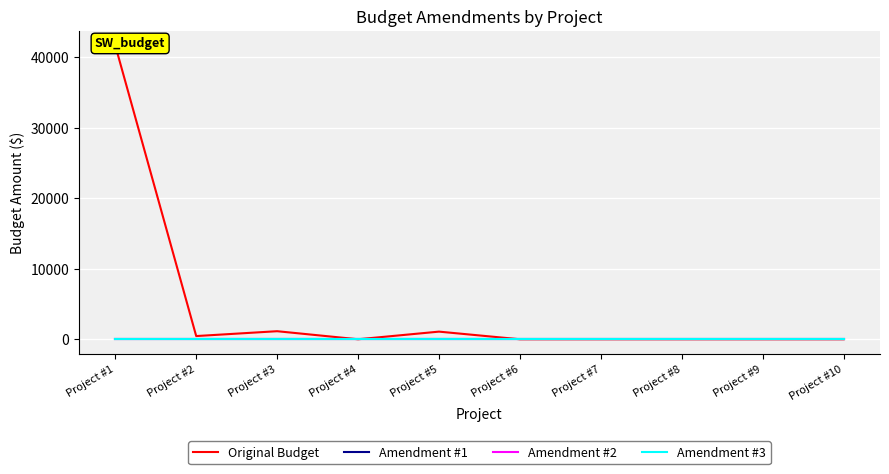

True or false: Amendment #1 and Original Budget intersect in this chart.

False